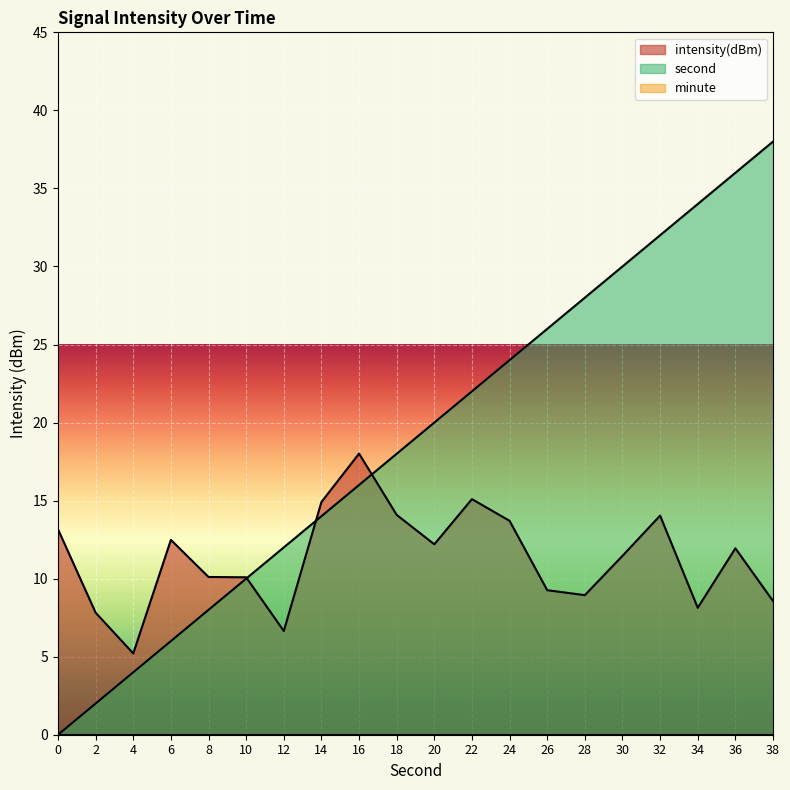

Reading left to right, what are all the values shown in this chart?

intensity(dBm): 13.2	7.8	5.2	12.5	10.1	10.1	6.6	14.9	18.0	14.1	12.2	15.1	13.7	9.3	8.9	11.5	14.0	8.1	11.9	8.6
second: 0.0	2.0	4.0	6.0	8.0	10.0	12.0	14.0	16.0	18.0	20.0	22.0	24.0	26.0	28.0	30.0	32.0	34.0	36.0	38.0